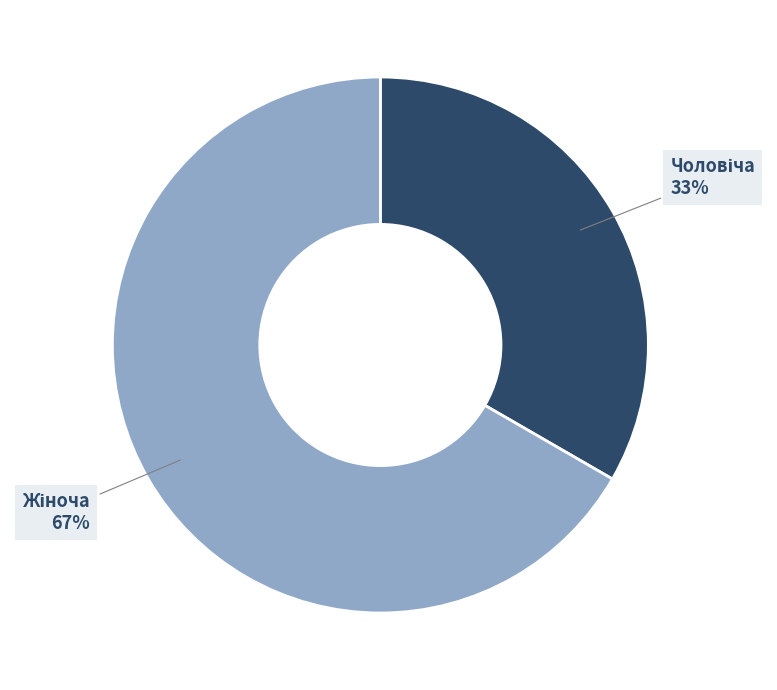

To the nearest percent, what is the average slice percentage?

50%